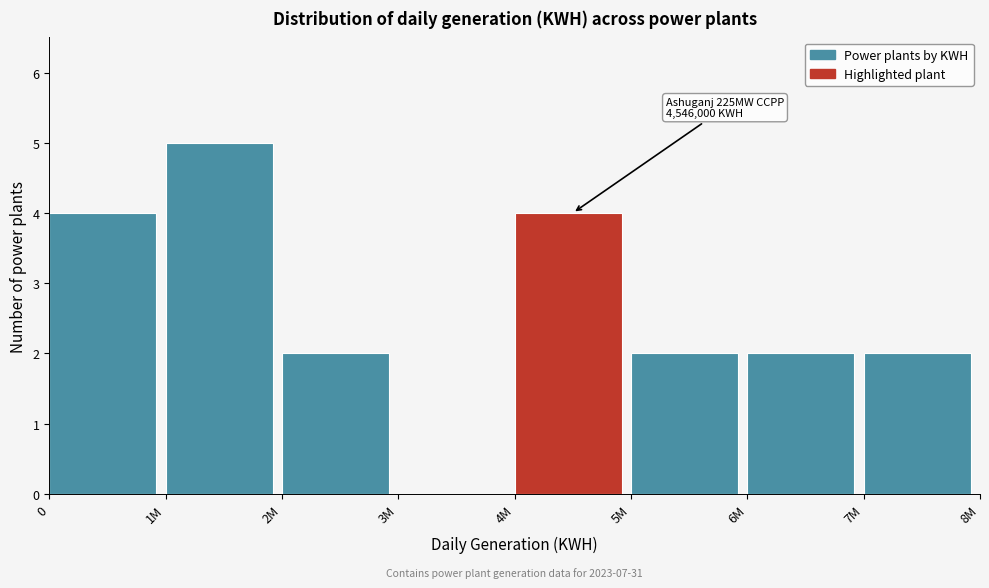

Reading left to right, extract all data points from this chart.

0=4	1M=5	2M=2	3M=0	4M=4	5M=2	6M=2	7M=2